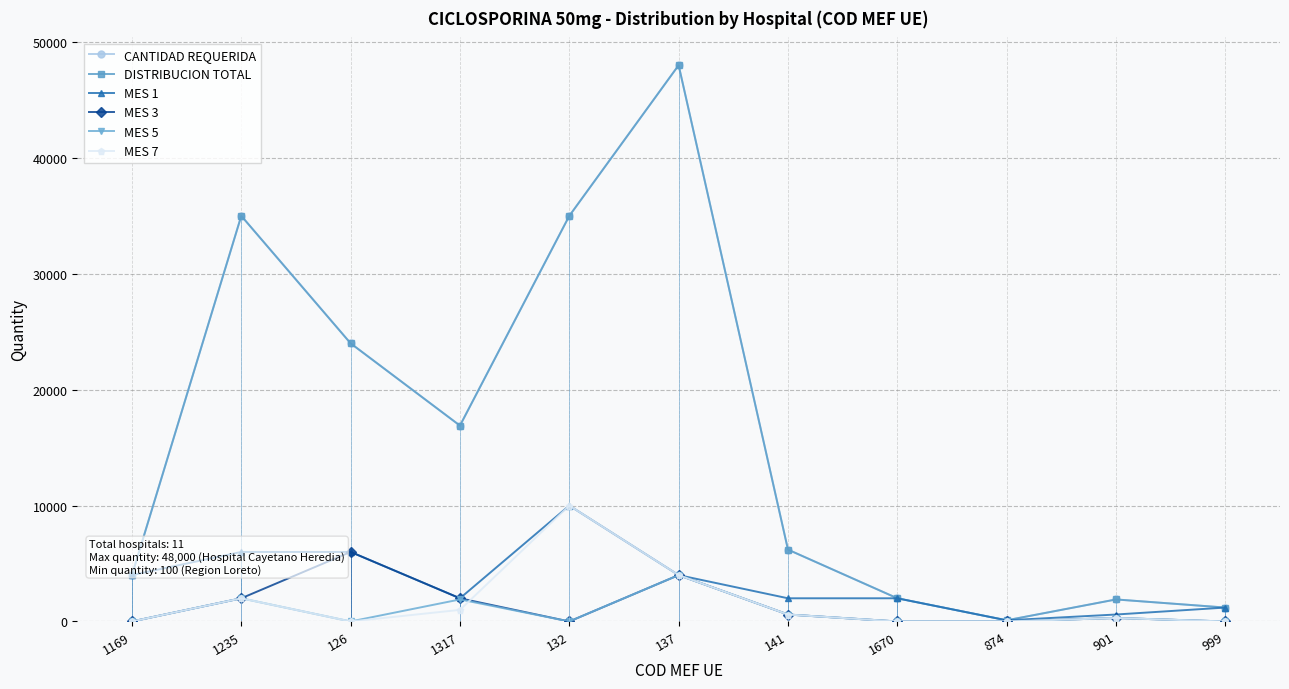

What is the value of the CANTIDAD REQUERIDA point at the 2nd from the left?

35000